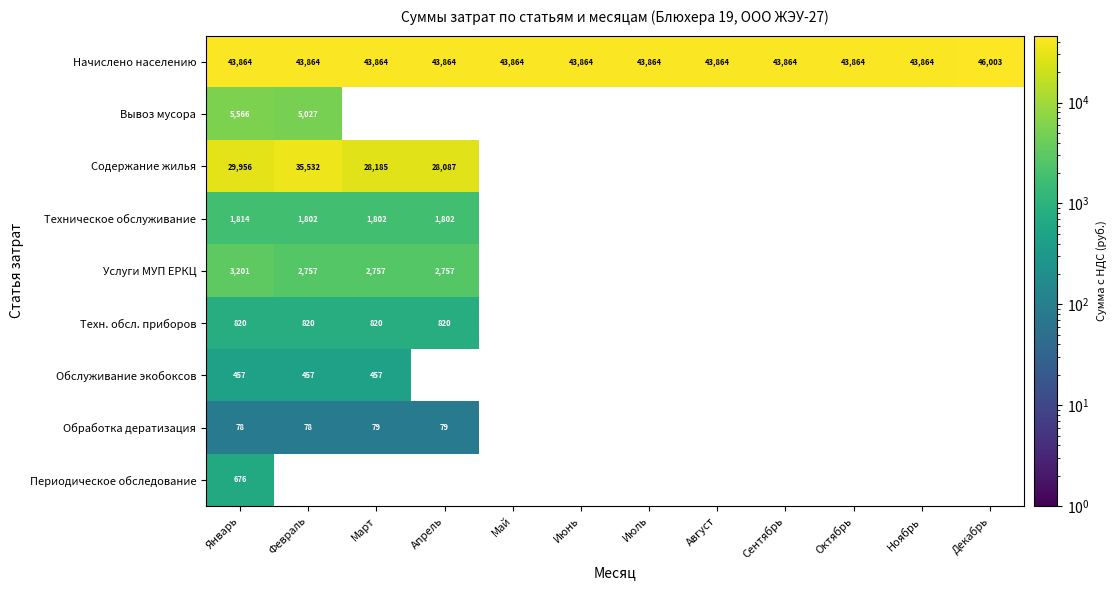

At which category does the chart reach its peak across all series?

Декабрь